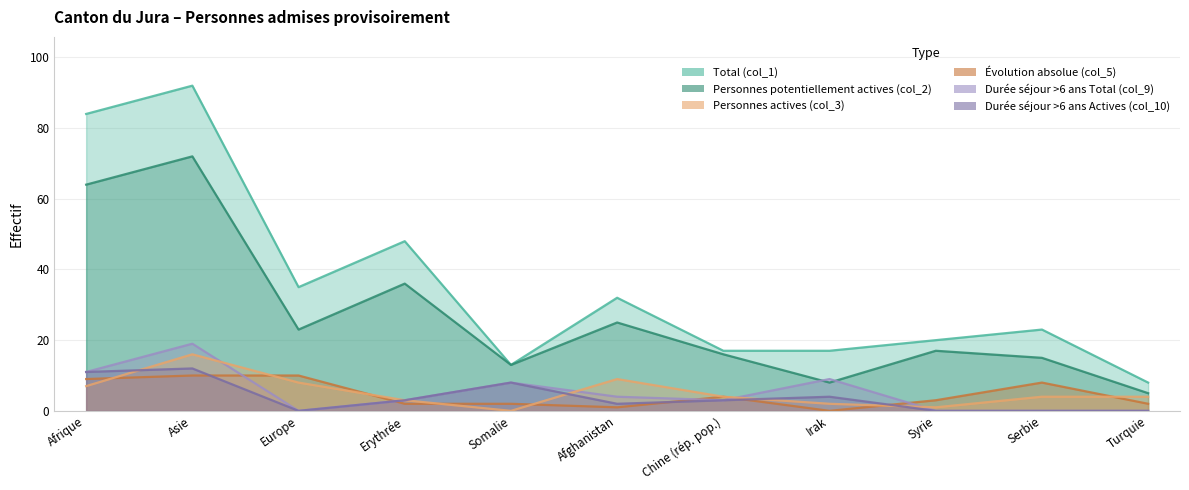

Rank the series at Europe from lowest to highest value.

Durée séjour >6 ans Total (col_9), Durée séjour >6 ans Actives (col_10), Personnes actives (col_3), Évolution absolue (col_5), Personnes potentiellement actives (col_2), Total (col_1)